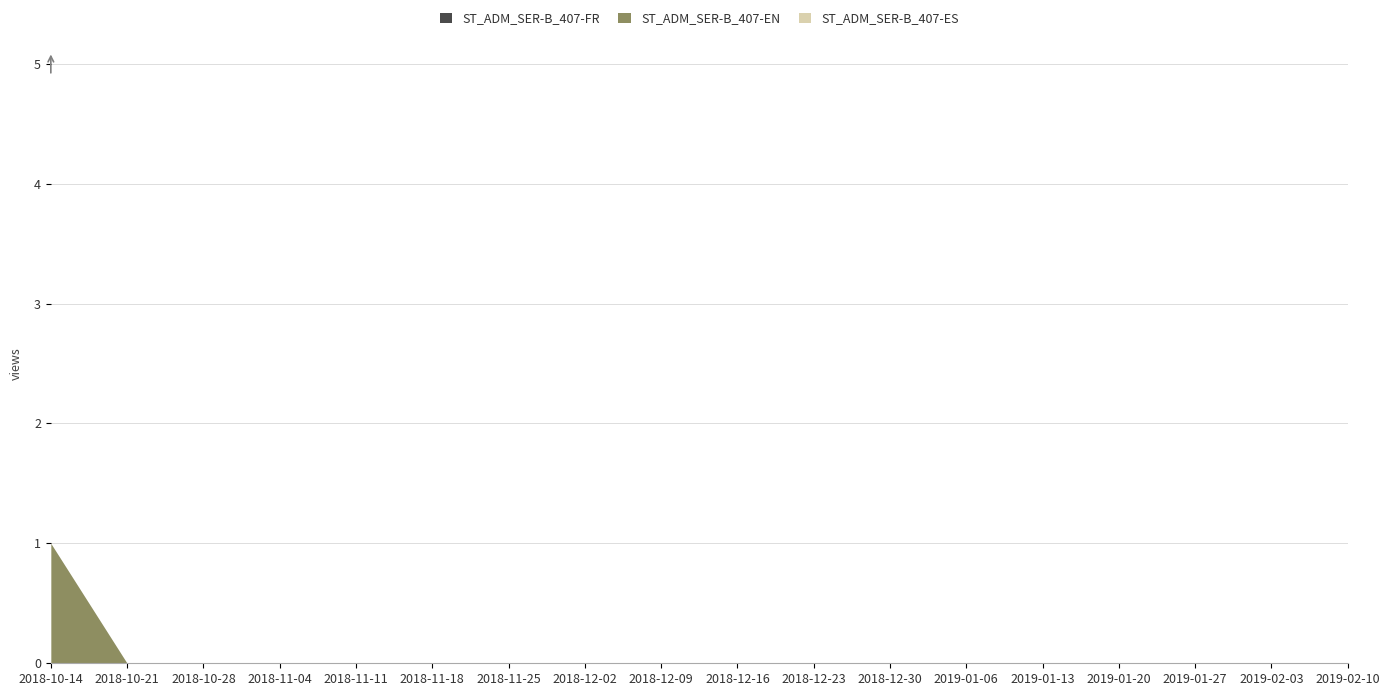

Reading left to right, extract all data points from this chart.

ST_ADM_SER-B_407-FR: 2018-10-14=0	2018-10-21=0	2018-10-28=0	2018-11-04=0	2018-11-11=0	2018-11-18=0	2018-11-25=0	2018-12-02=0	2018-12-09=0	2018-12-16=0	2018-12-23=0	2018-12-30=0	2019-01-06=0	2019-01-13=0	2019-01-20=0	2019-01-27=0	2019-02-03=0	2019-02-10=0
ST_ADM_SER-B_407-EN: 2018-10-14=1	2018-10-21=0	2018-10-28=0	2018-11-04=0	2018-11-11=0	2018-11-18=0	2018-11-25=0	2018-12-02=0	2018-12-09=0	2018-12-16=0	2018-12-23=0	2018-12-30=0	2019-01-06=0	2019-01-13=0	2019-01-20=0	2019-01-27=0	2019-02-03=0	2019-02-10=0
ST_ADM_SER-B_407-ES: 2018-10-14=0	2018-10-21=0	2018-10-28=0	2018-11-04=0	2018-11-11=0	2018-11-18=0	2018-11-25=0	2018-12-02=0	2018-12-09=0	2018-12-16=0	2018-12-23=0	2018-12-30=0	2019-01-06=0	2019-01-13=0	2019-01-20=0	2019-01-27=0	2019-02-03=0	2019-02-10=0